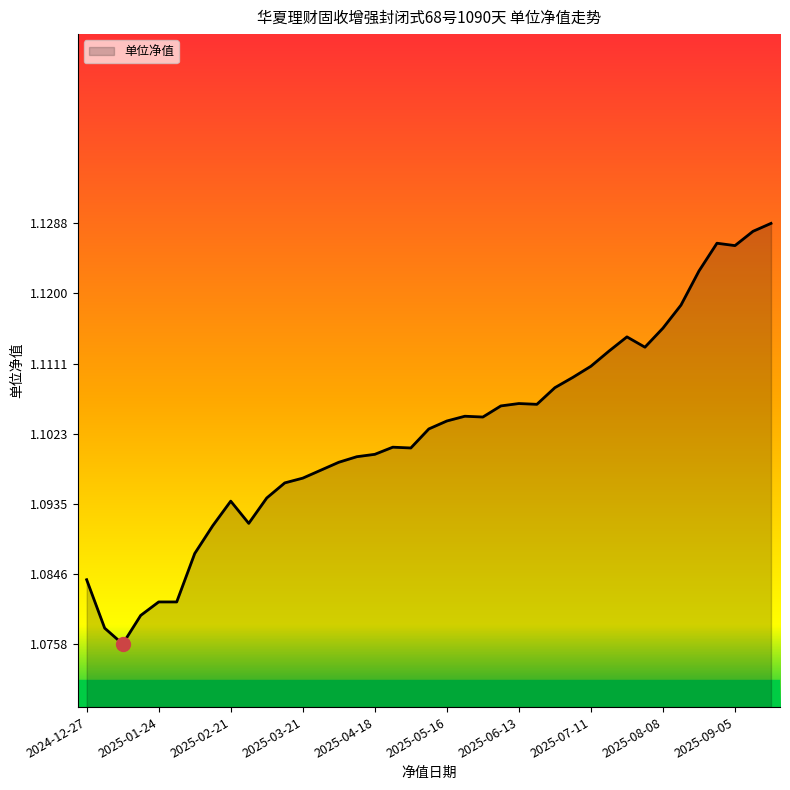

What is the sum of all values?

43.0